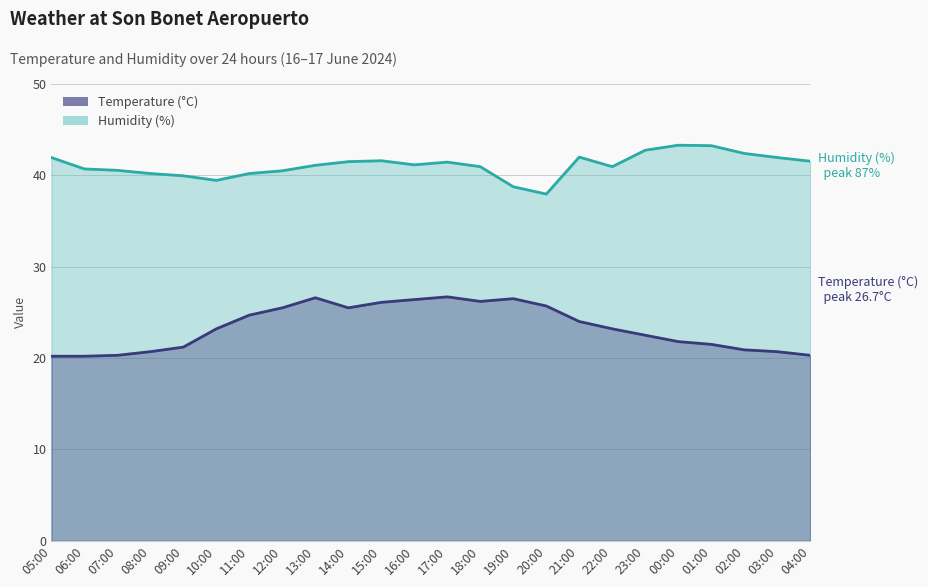

What is the change in value from 06:00 to 19:00?

+6.3